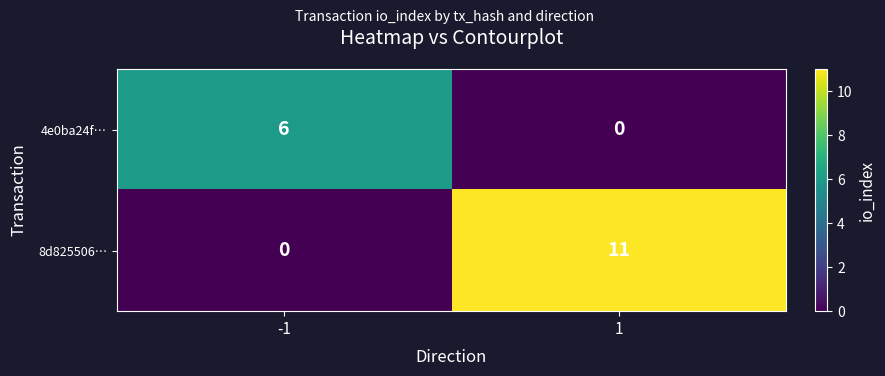

Reading left to right, what are all the values shown in this chart?

4e0ba24f…: 6	0
8d825506…: 0	11